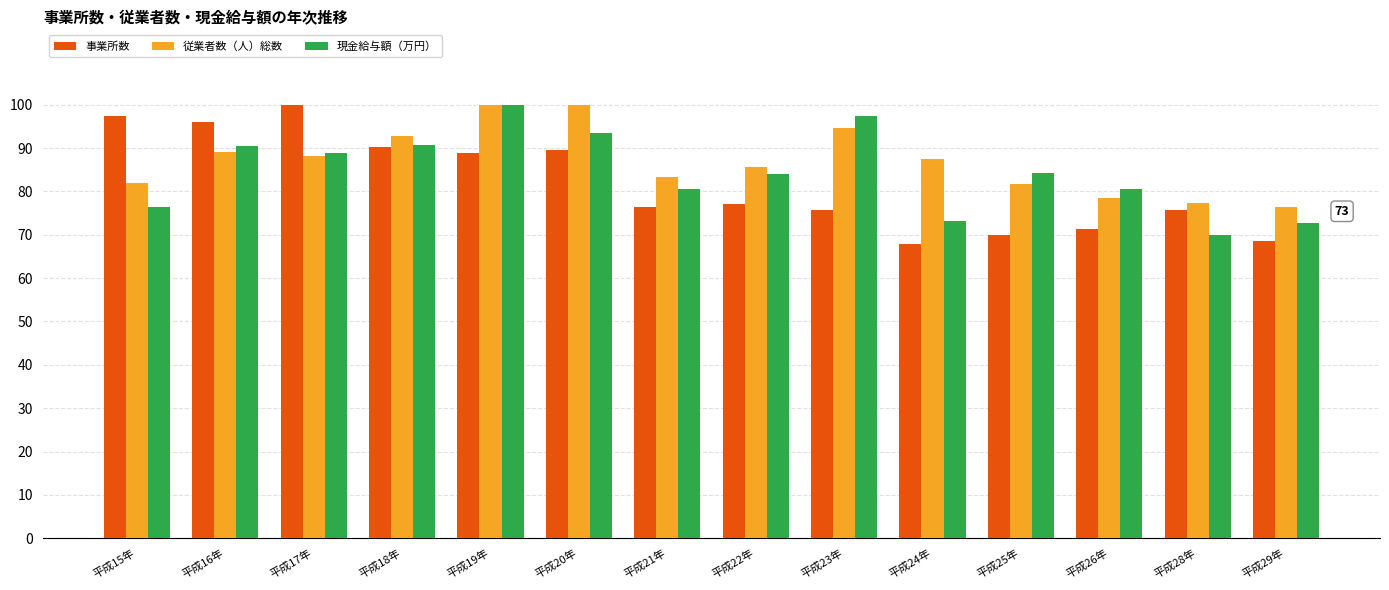

How many values in the 従業者数（人）総数 series are below 87?

7